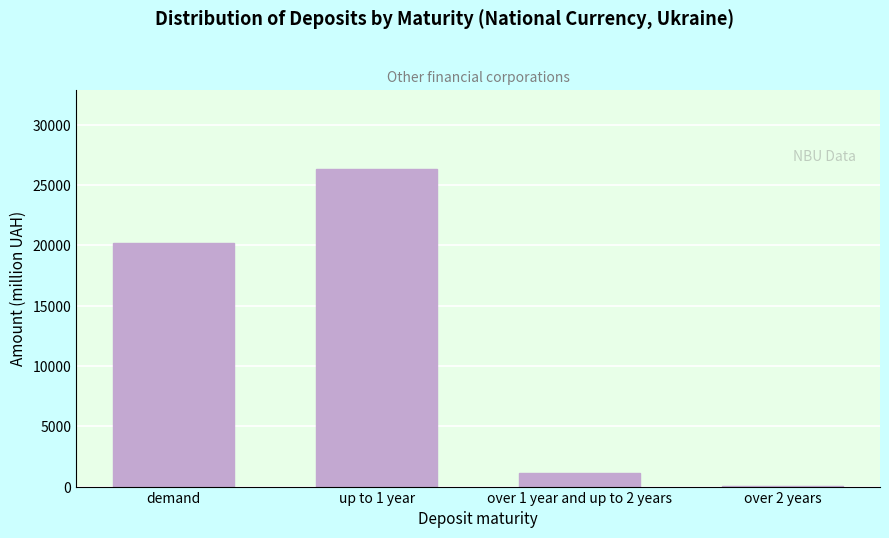

Reading right to left, list all the values displayed in this chart.

over 2 years=65.3	over 1 year and up to 2 years=1141.2	up to 1 year=26303.2	demand=20175.9